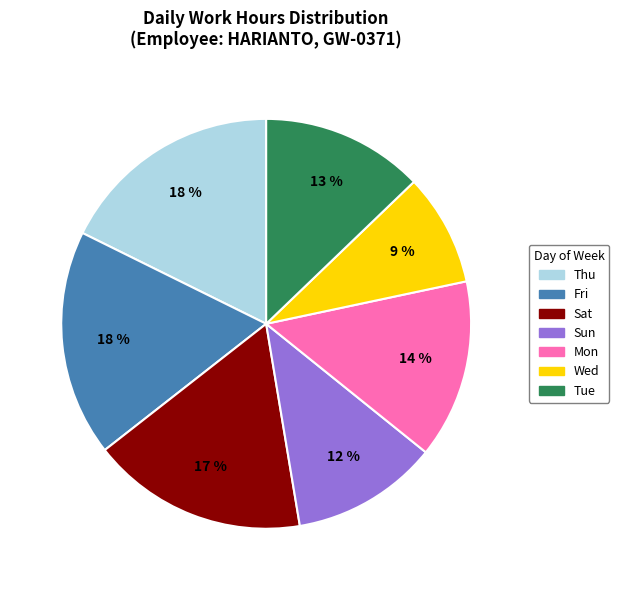

Does any single category account for the majority?

No